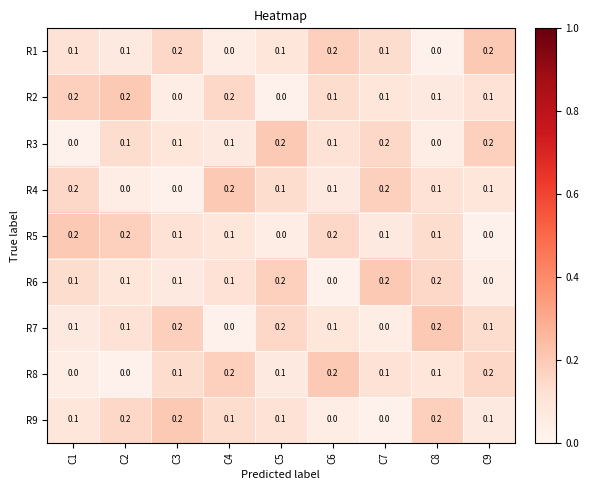

What is the sum of all R8 values?

1.0